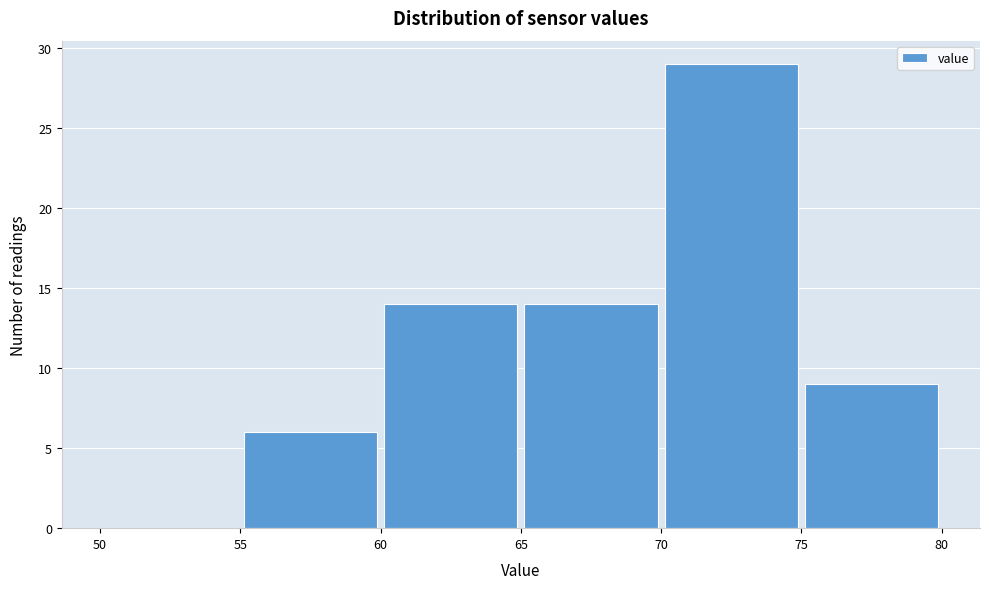

Which range on the x-axis has the tallest bar?

70 to 75